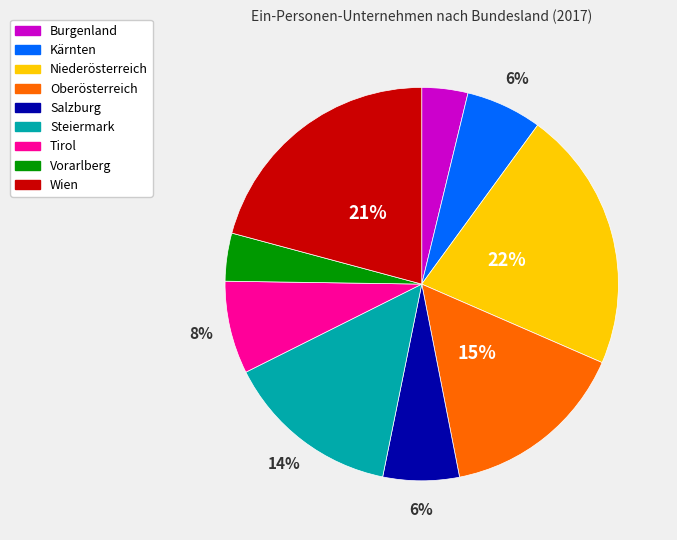

How many segments does this pie chart have?

9